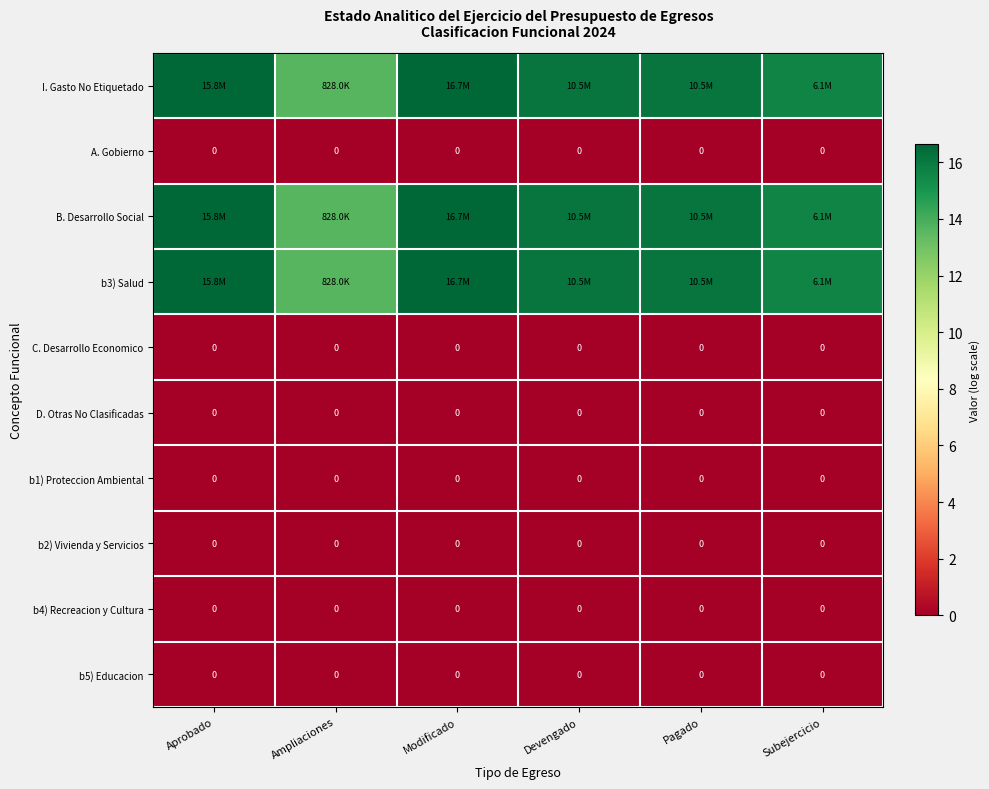

At how many categories does at least one series exceed 0?

6